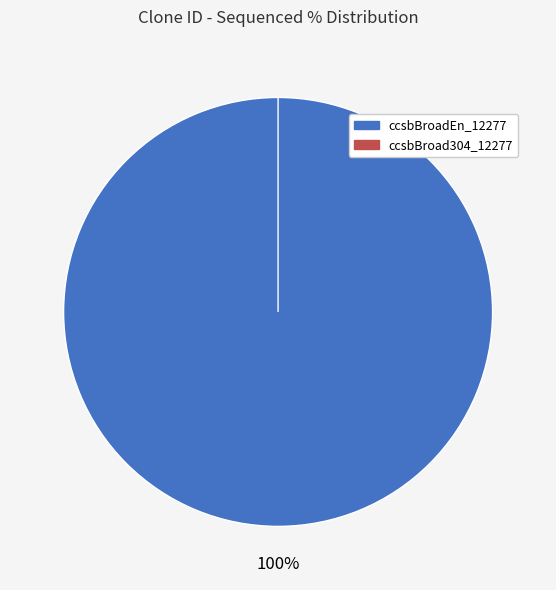

Which slice represents more than half of the pie?

ccsbBroadEn_12277